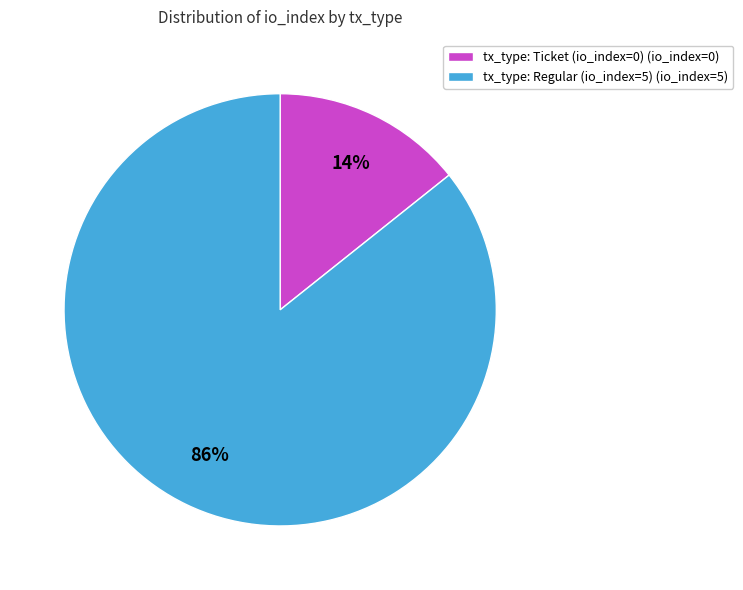

To the nearest percent, what is the average slice percentage?

50%